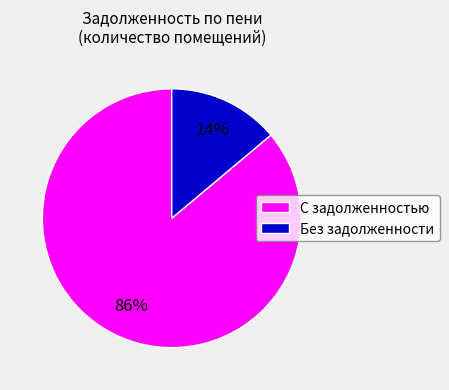

Which category has the smallest portion of the pie?

Без задолженности